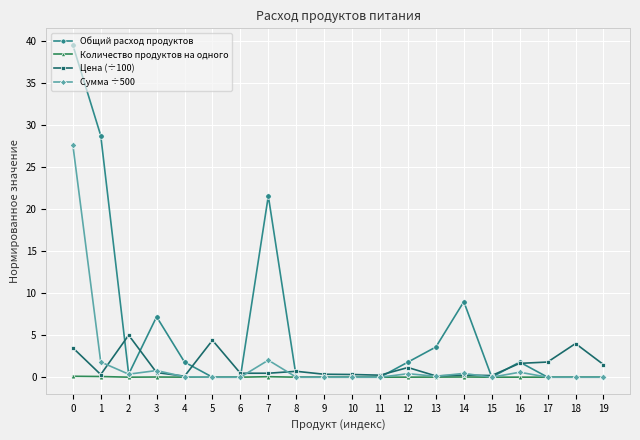

Is the value of Общий расход продуктов at 7 greater than the value of Сумма ÷500 at 8?

Yes